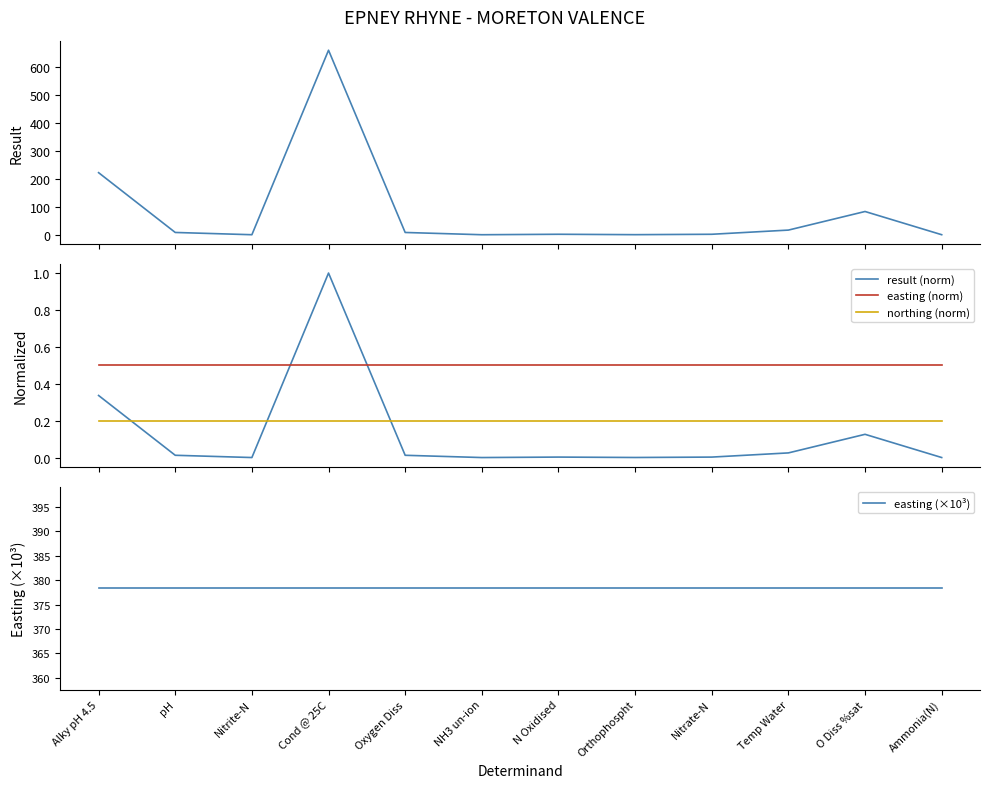

Count the number of categories in the chart.

12